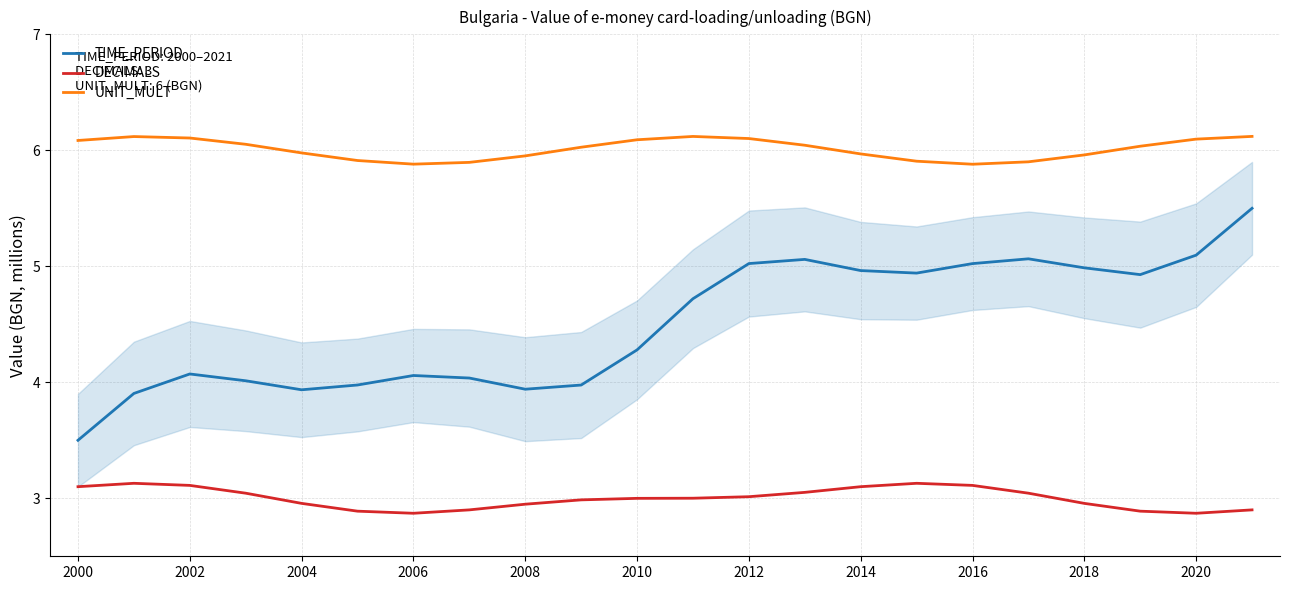

Rank the series by their average value, from highest to lowest.

UNIT_MULT, TIME_PERIOD, DECIMALS